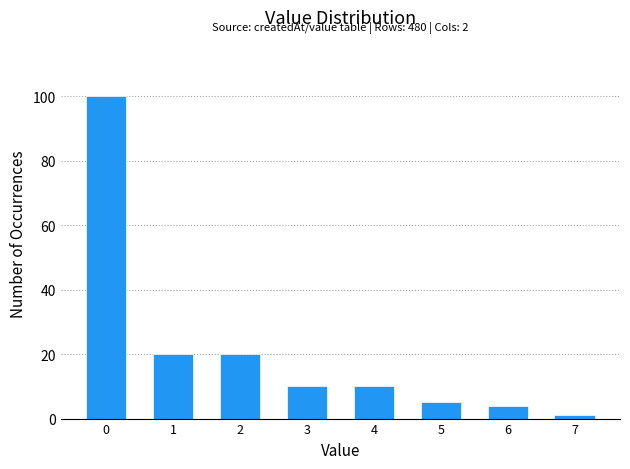

Reading right to left, what are all the values shown in this chart?

1	4	5	10	10	20	20	100